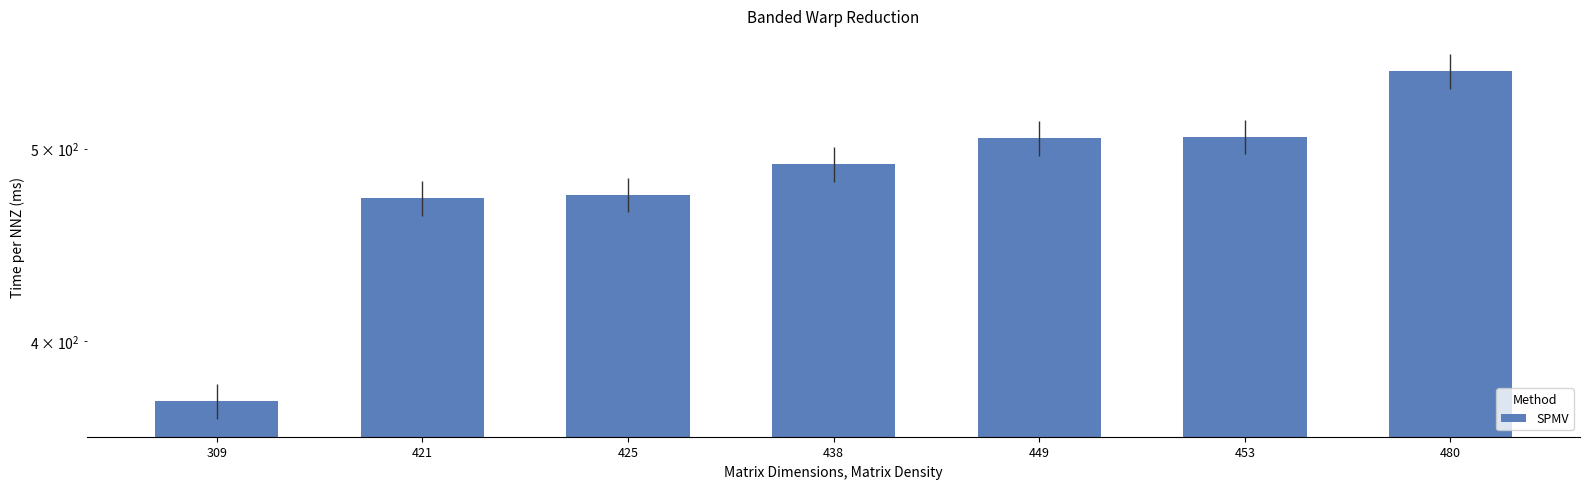

Rank the categories by value from lowest to highest.

309, 421, 425, 438, 449, 453, 480